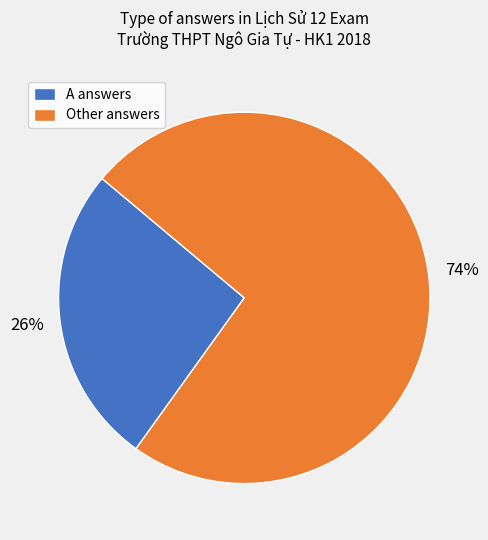

Which category has the smallest portion of the pie?

A answers